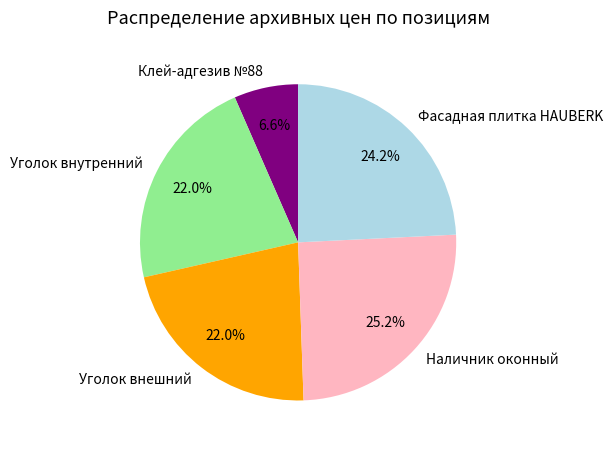

Which has a higher value, Клей-адгезив №88 or Уголок внешний?

Уголок внешний